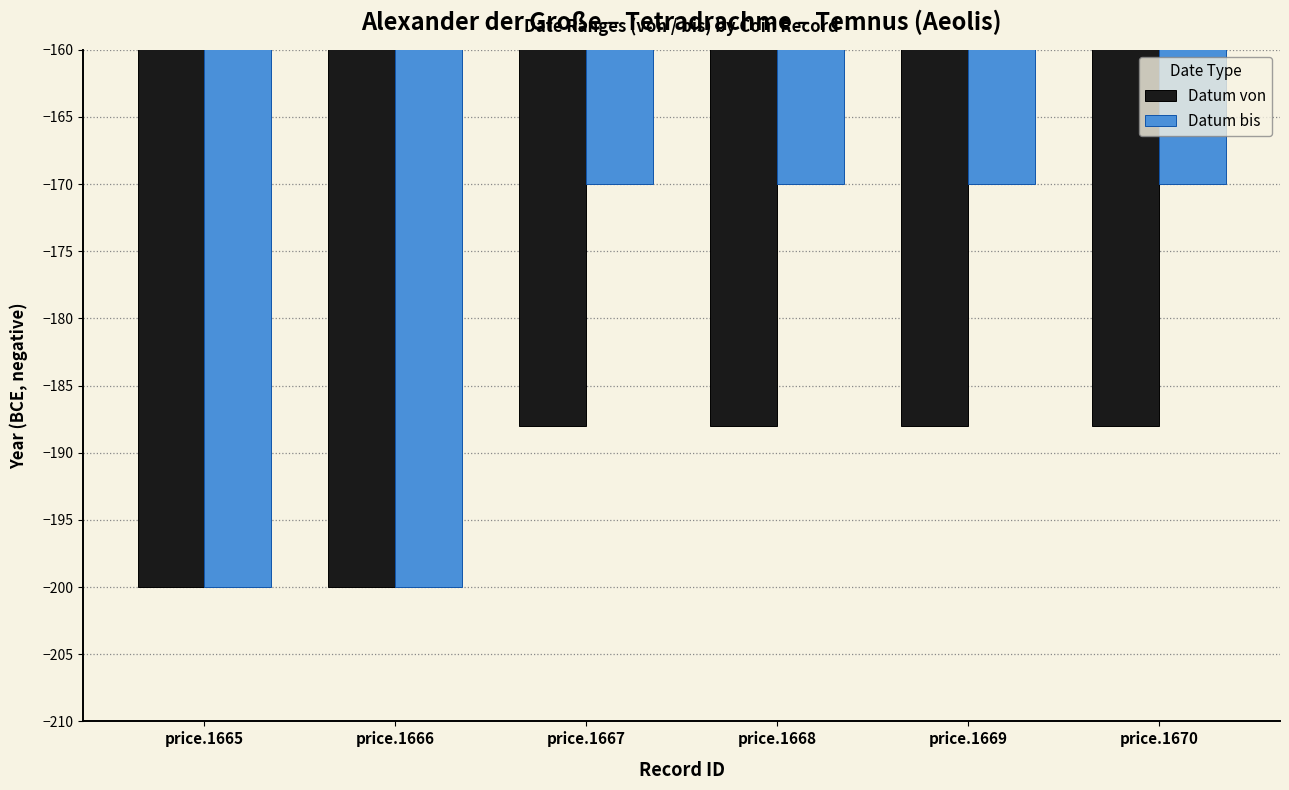

What is the greatest value displayed?

-170